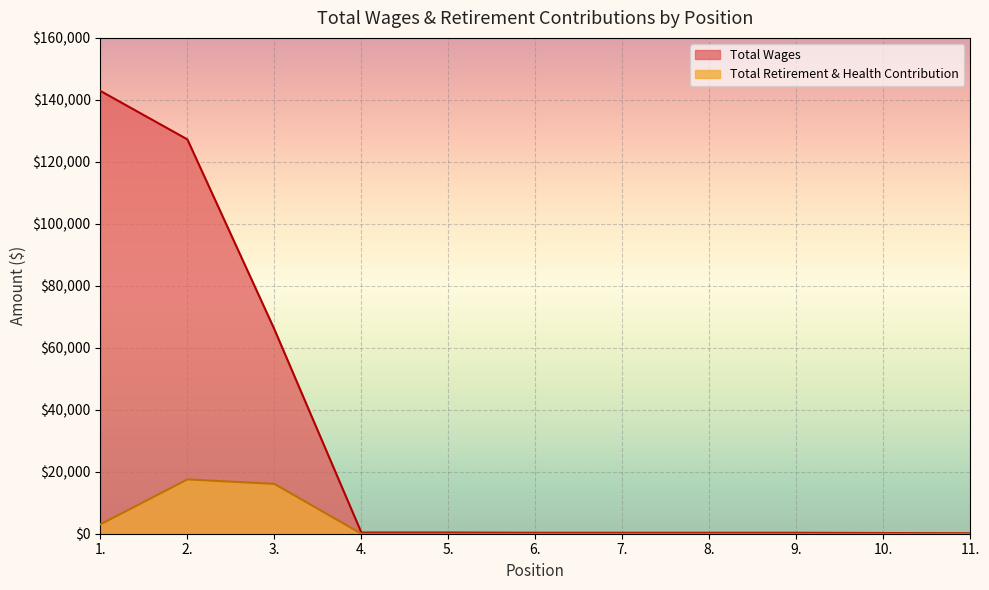

What is the difference between the second highest and minimum values in the Total Wages series?

127091